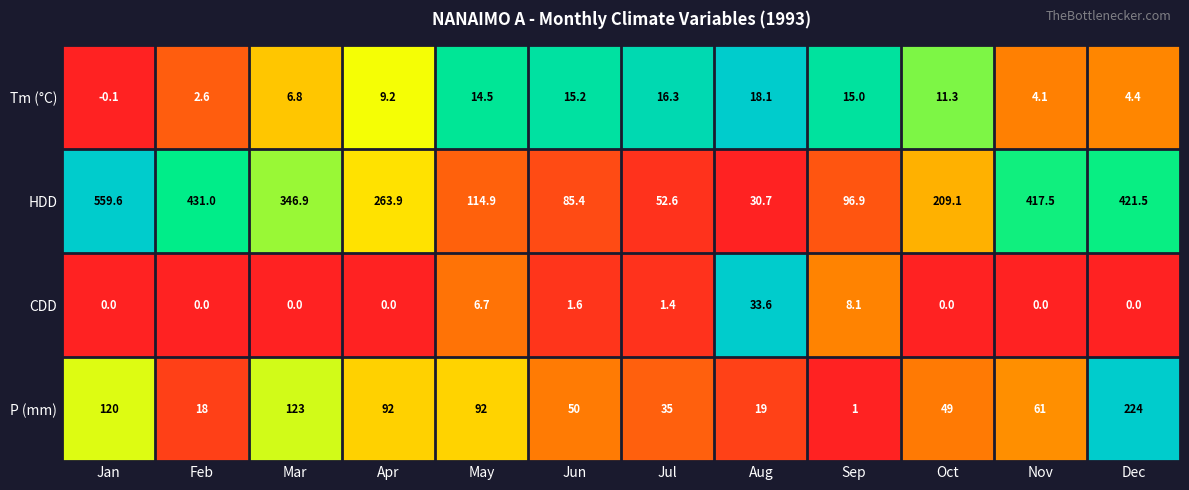

Which series has the largest range (max minus min)?

HDD